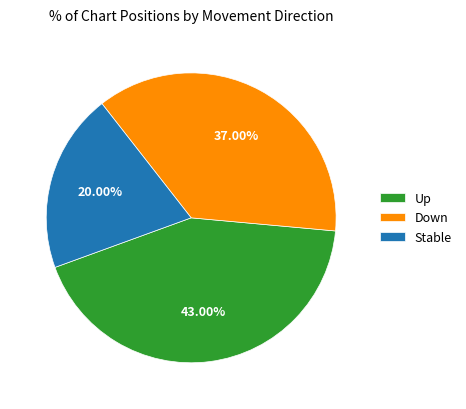

Does any single category account for the majority?

No